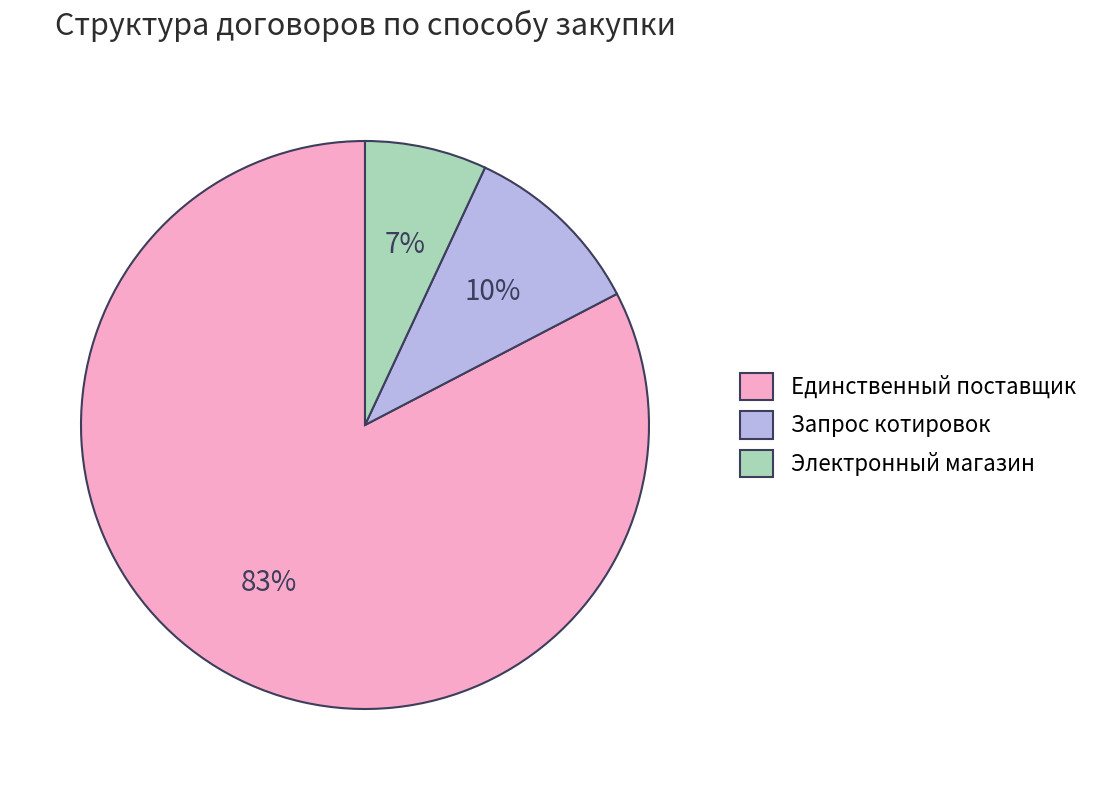

Which slice is the largest?

Единственный поставщик